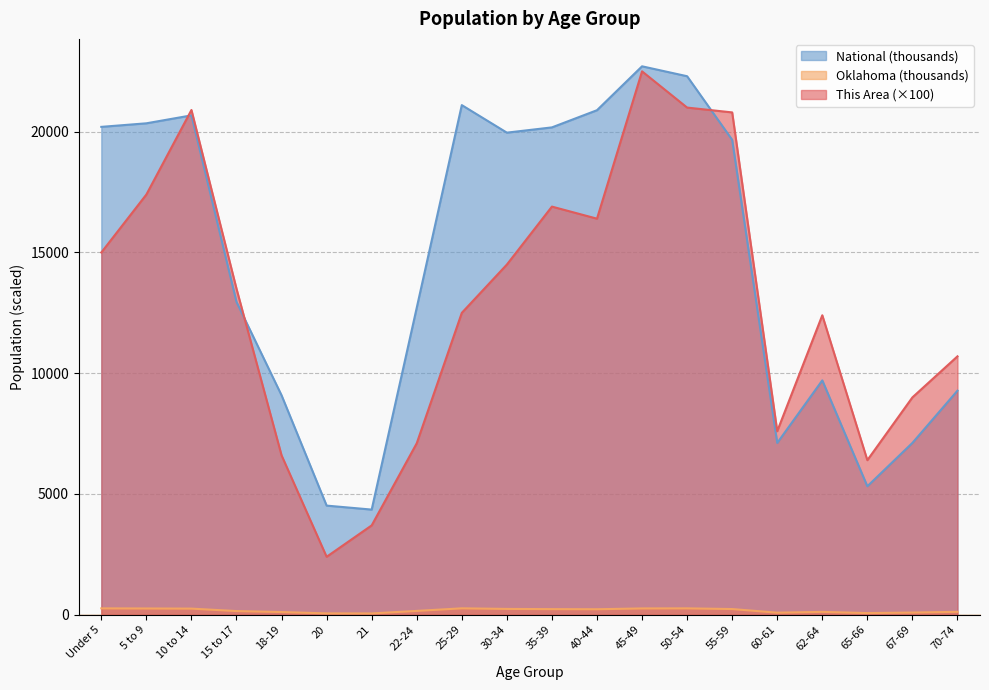

How many categories are shown in the chart?

20